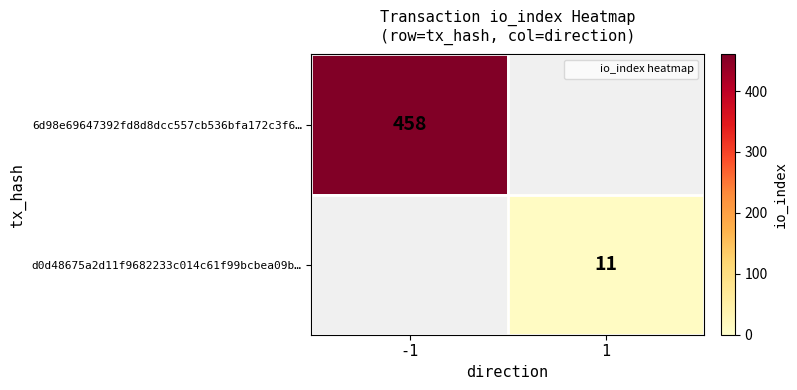

Where is 6d98e69647392fd8d8dcc557cb536bfa172c3f6… nearest to the value 458?

-1